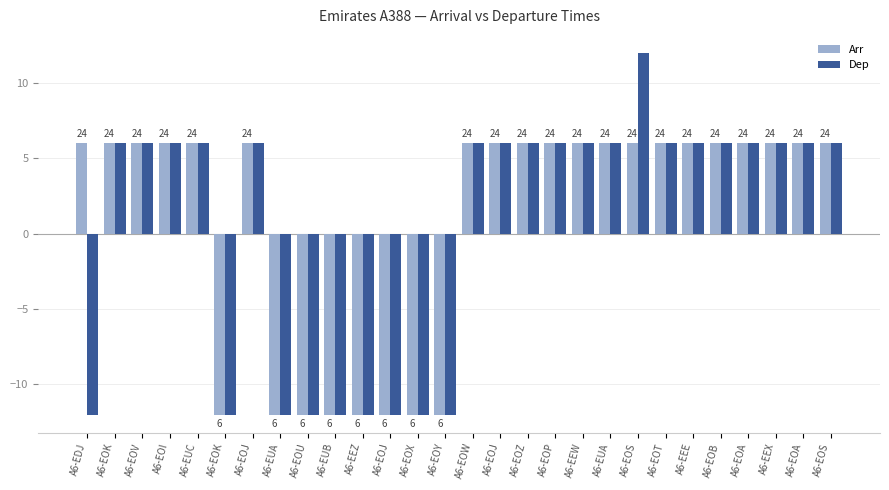

Does the chart contain stacked bars?

No